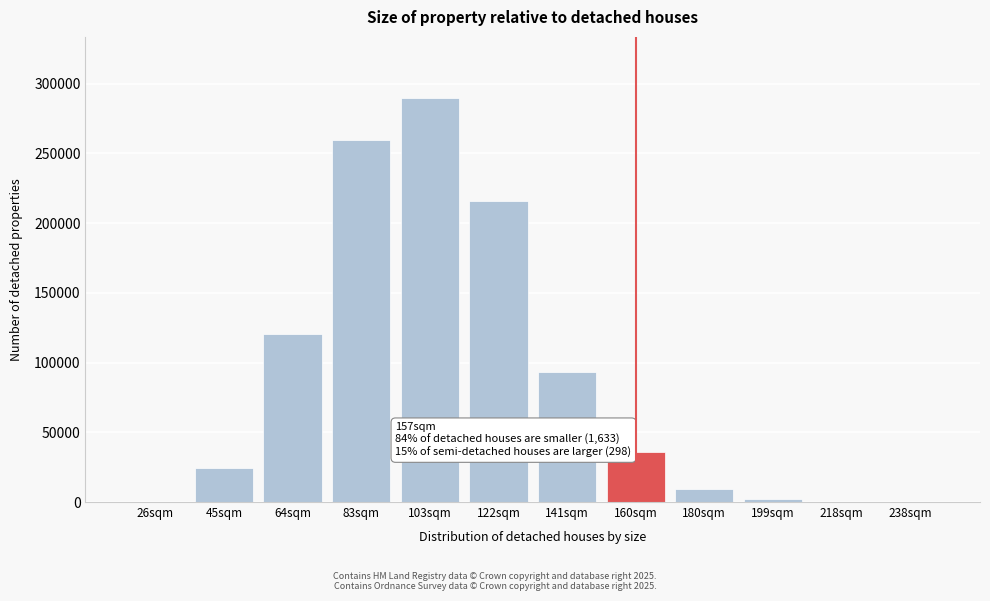

What is the sum of all values?

1051308